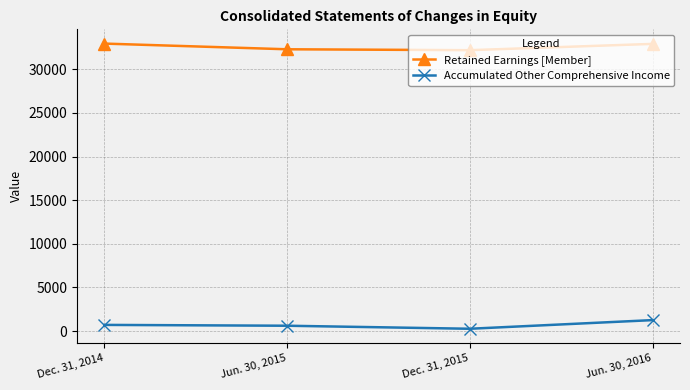

Rank the series by their maximum value, from highest to lowest.

Retained Earnings [Member], Accumulated Other Comprehensive Income